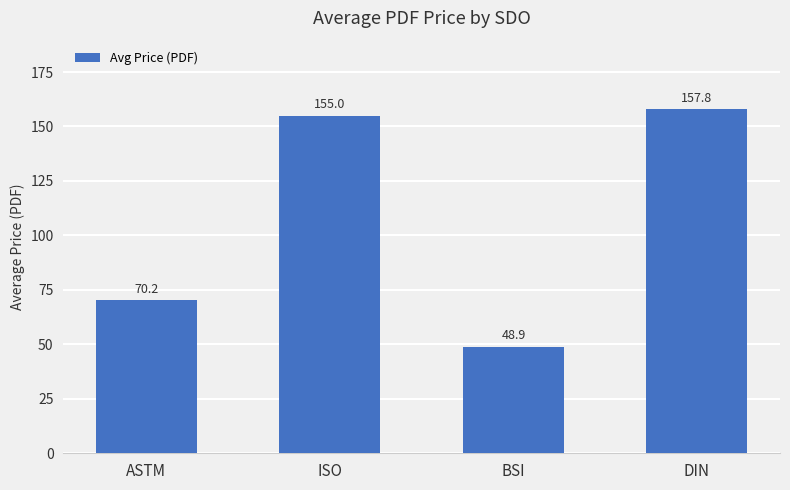

How many categories are shown in the chart?

4